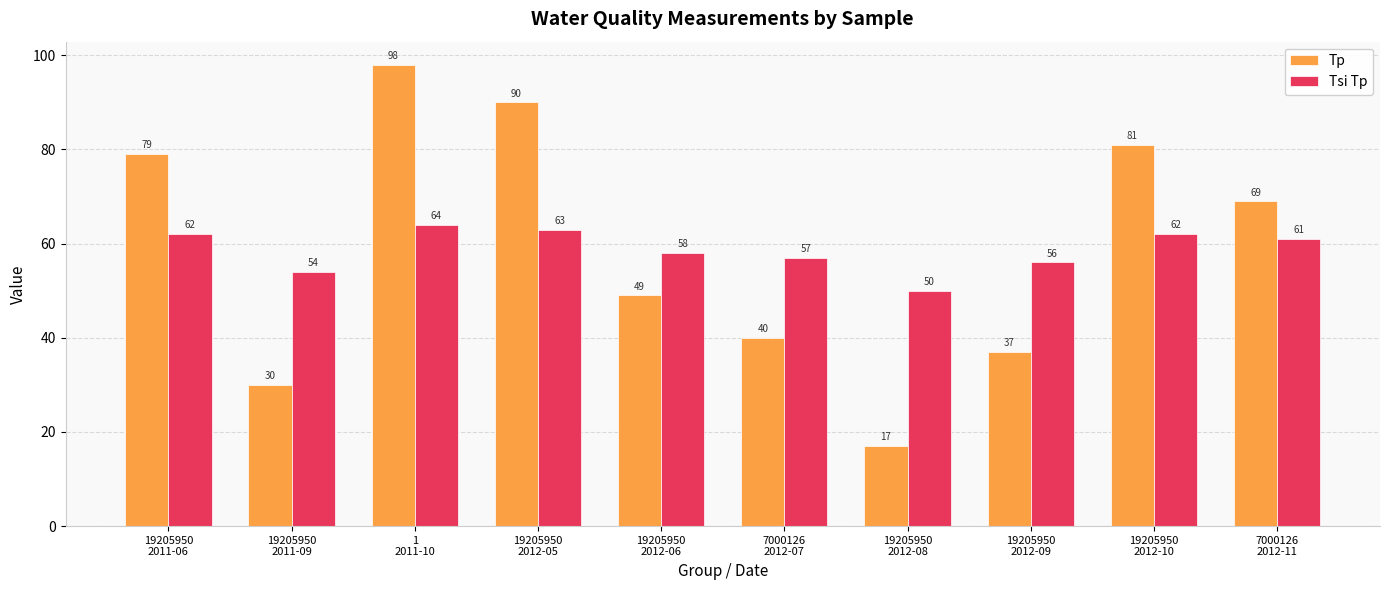

How many bars are there in total?

20